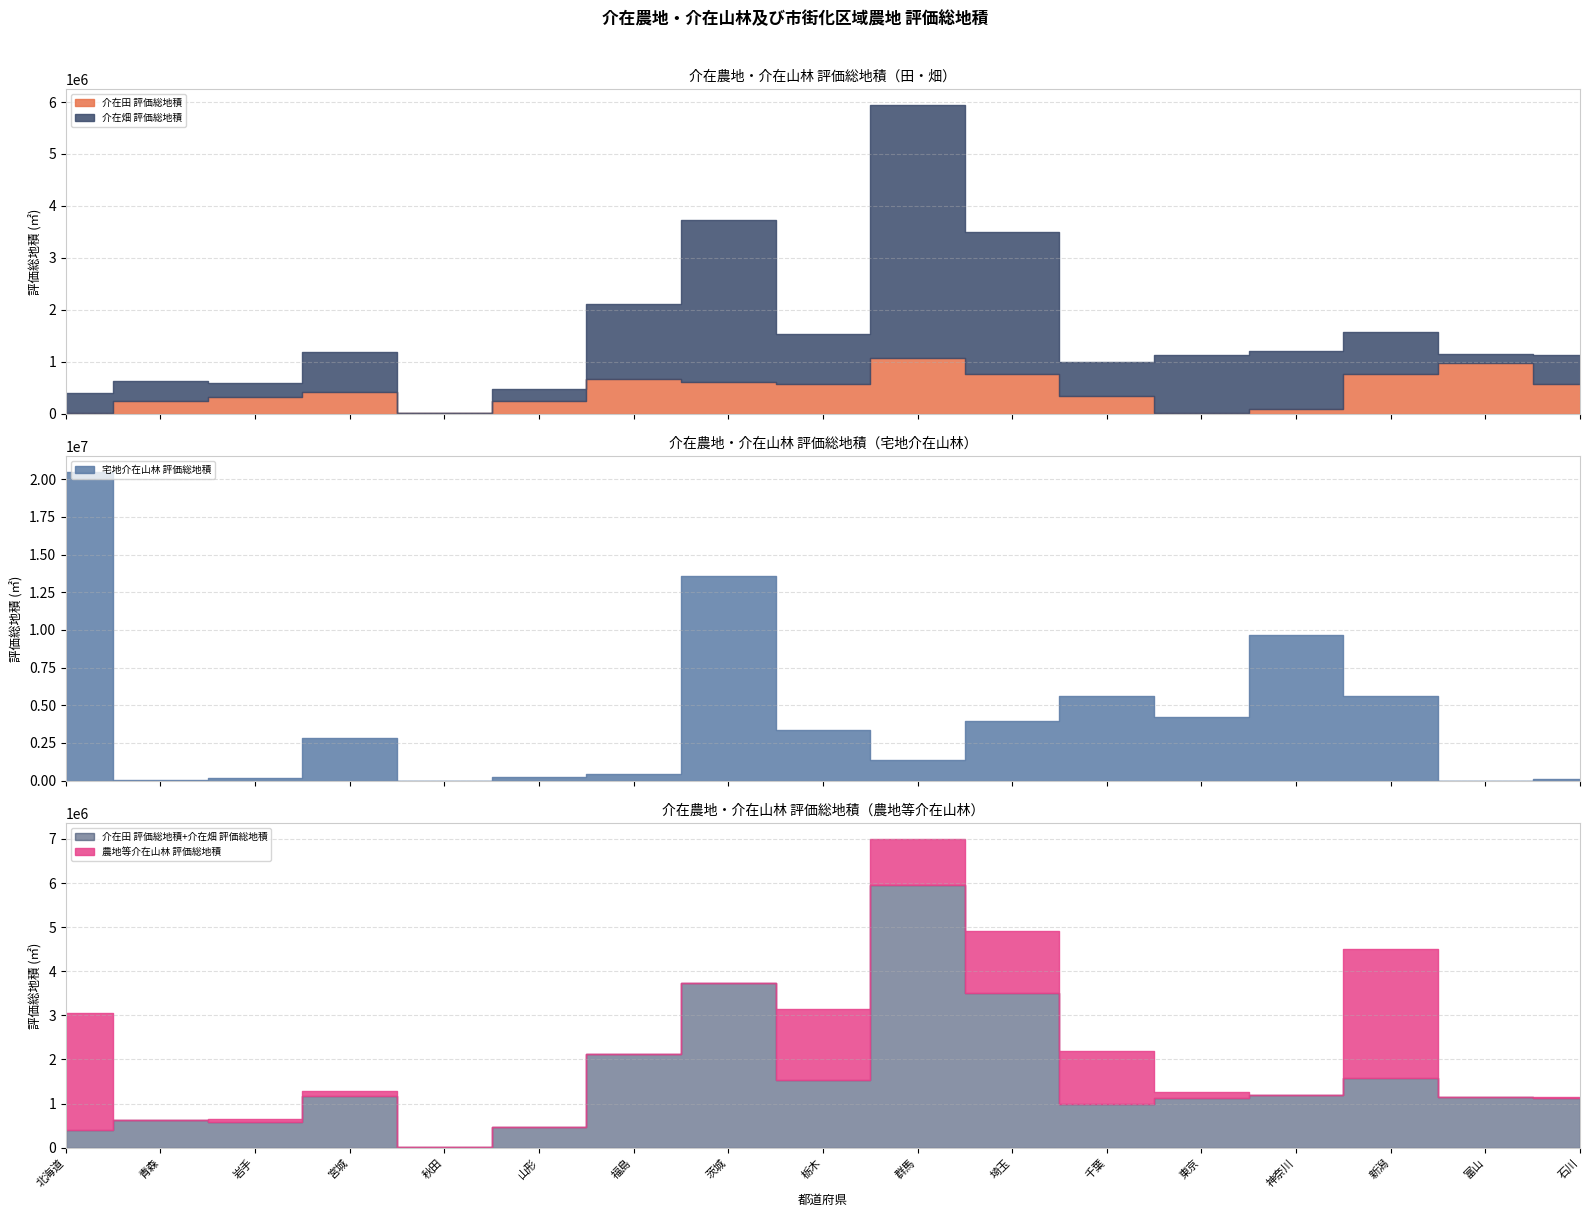

True or false: 宅地介在山林 評価総地積 has a value of 2795313 at 宮城.

True